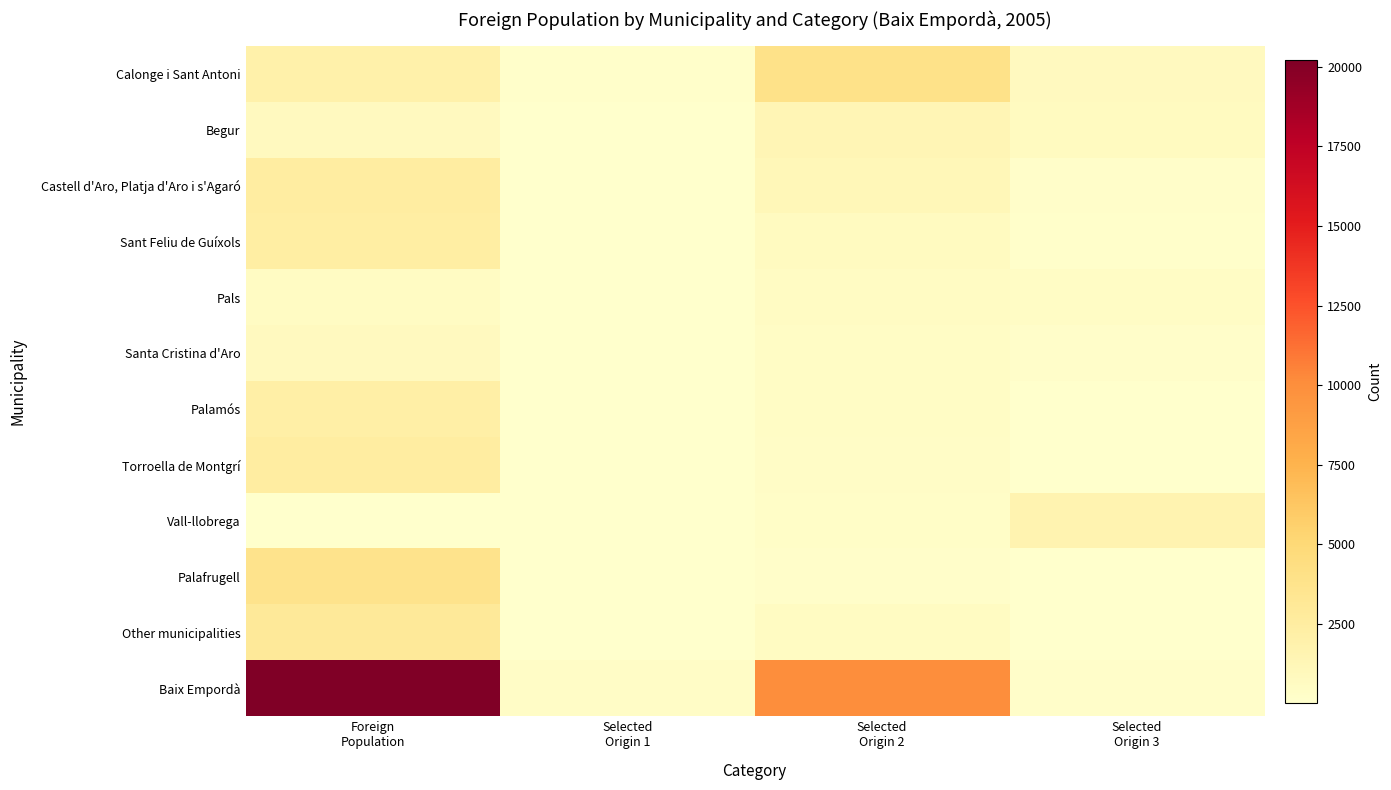

Which series has the largest total across all categories?

Baix Empordà